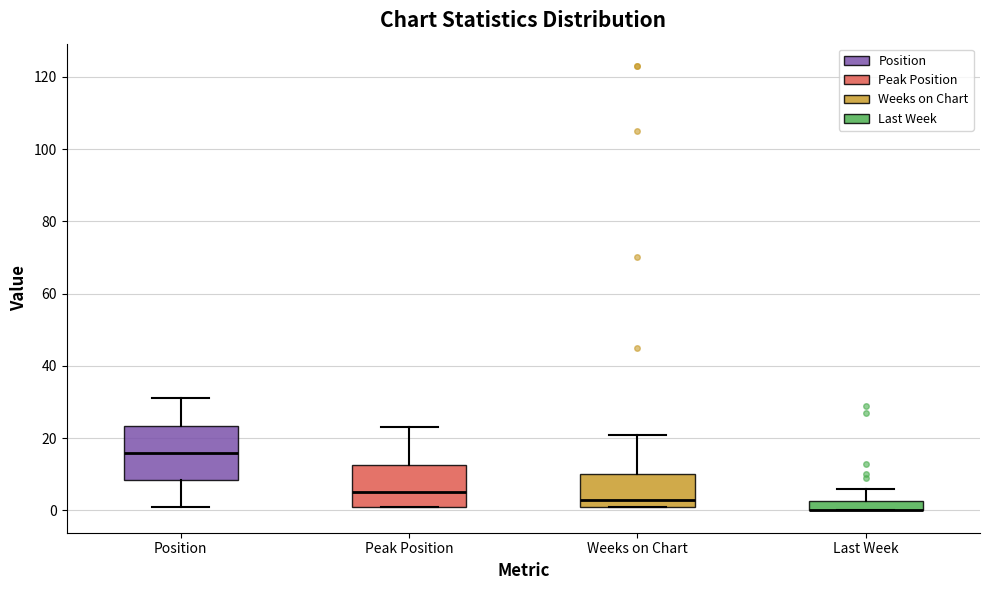

Where is the lower edge of the box for Weeks on Chart on the y-axis? The values are not printed on the chart, so give them approximately, as read against the axis.

2